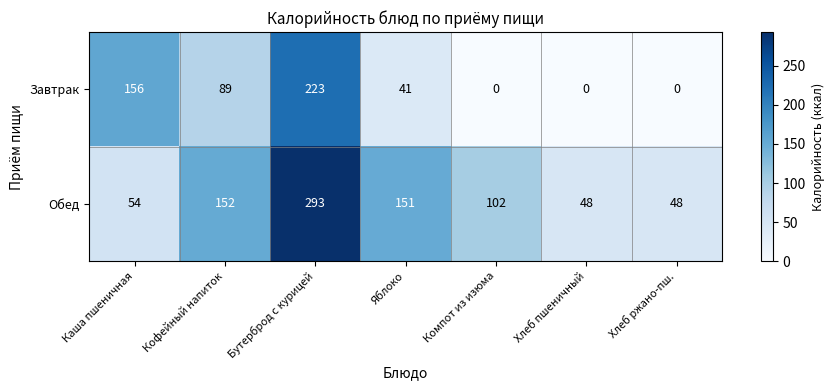

At which category does the chart reach its peak across all series?

Бутерброд с курицей